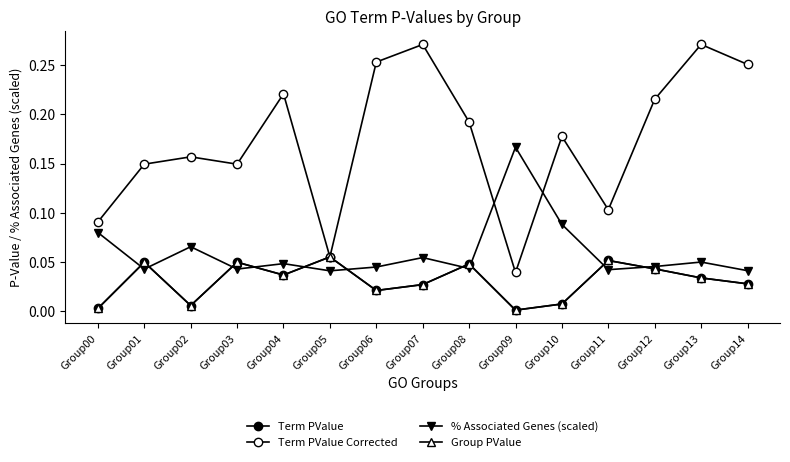

What is the difference between the maximum and minimum values in the Term PValue Corrected series?

0.2